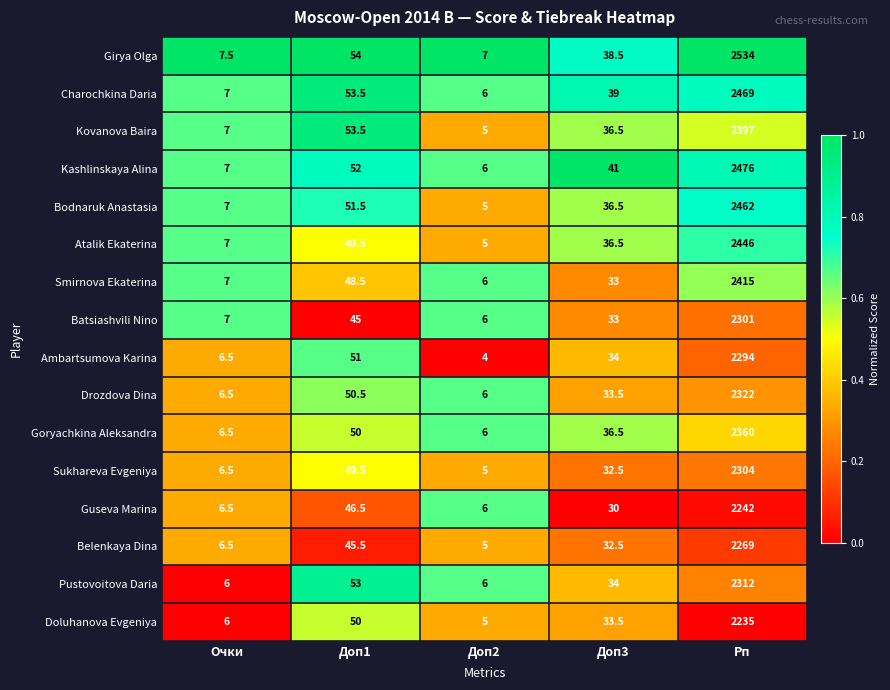

Rank the categories by Atalik Ekaterina value from lowest to highest.

Доп2, Очки, Доп3, Доп1, Рп